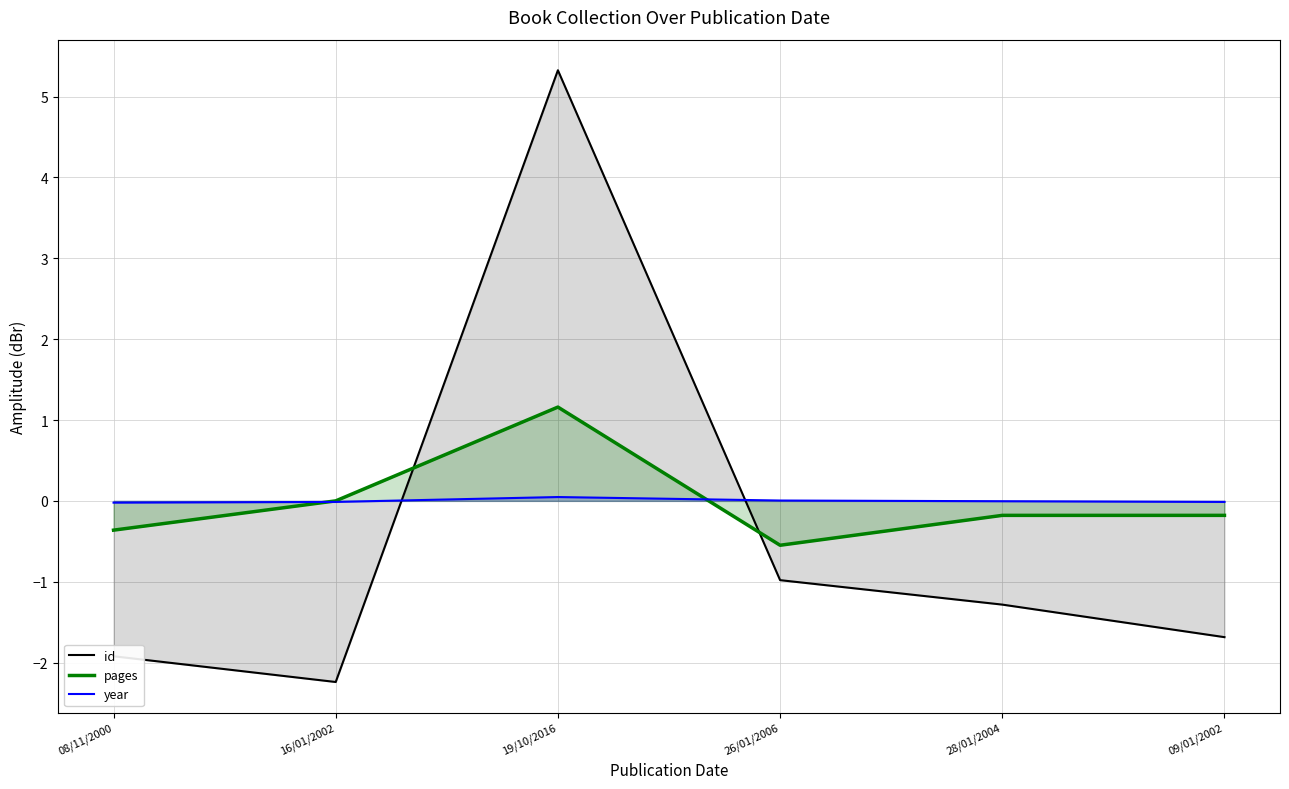

How many values in the year series are below 0?

4